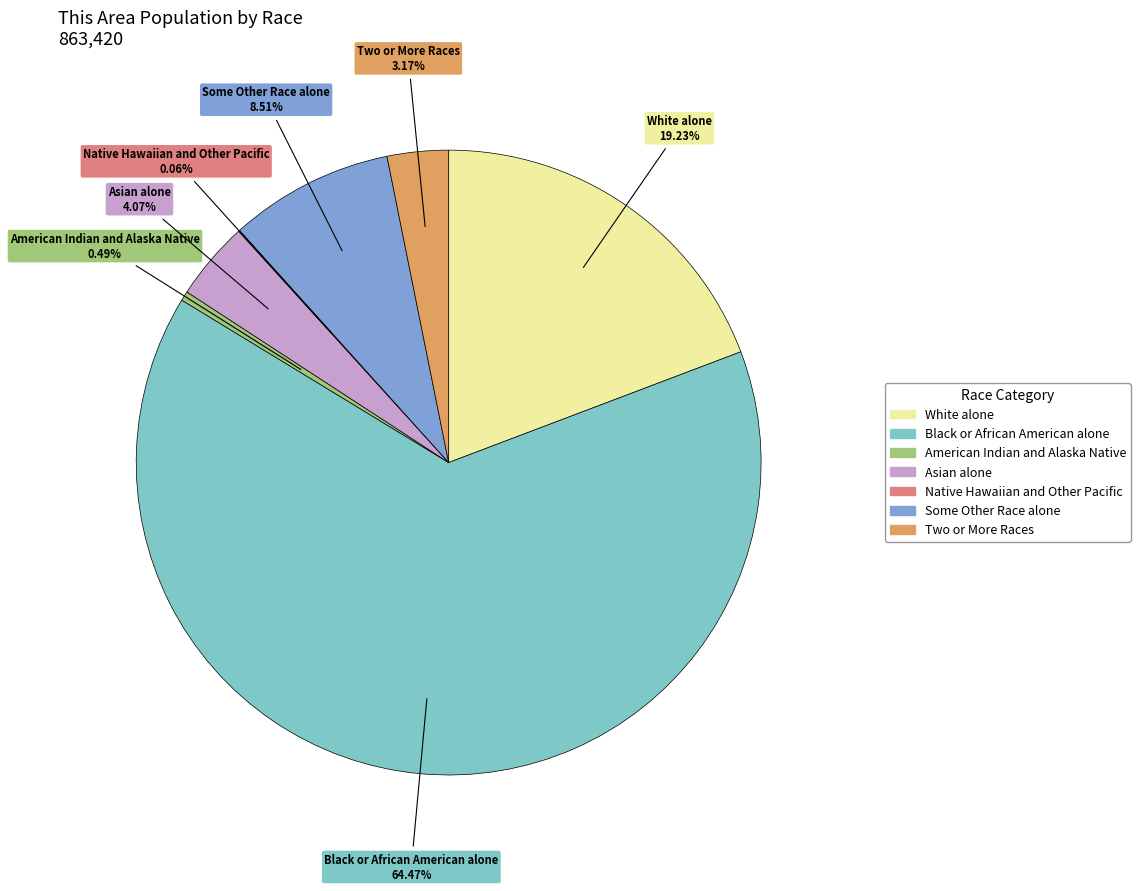

Do Two or More Races and Some Other Race alone together represent more than half of the pie?

No